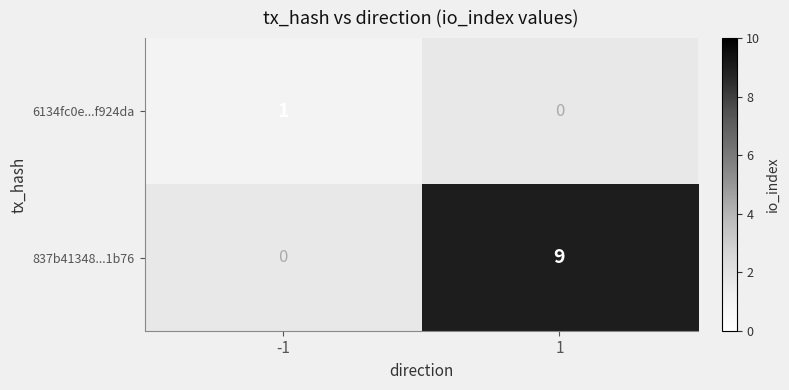

The 837b41348...1b76 series shows 5 at -1. True or false?

False